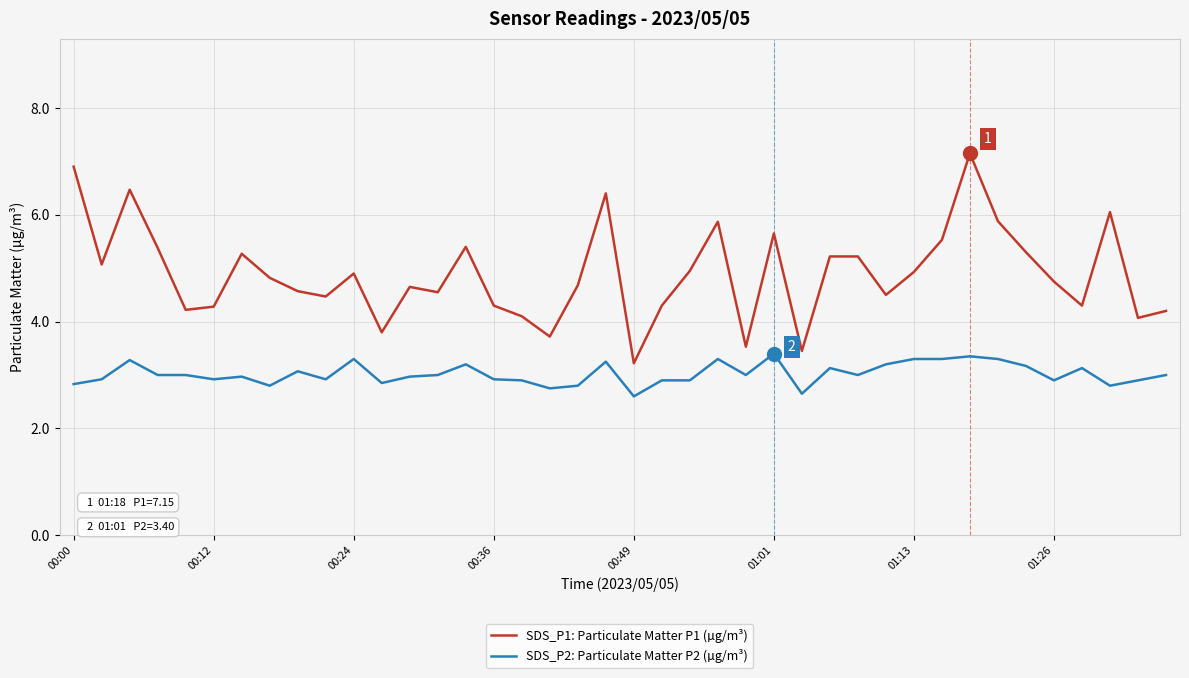

True or false: SDS_P1: Particulate Matter P1 (µg/m³) and SDS_P2: Particulate Matter P2 (µg/m³) cross at least once.

False